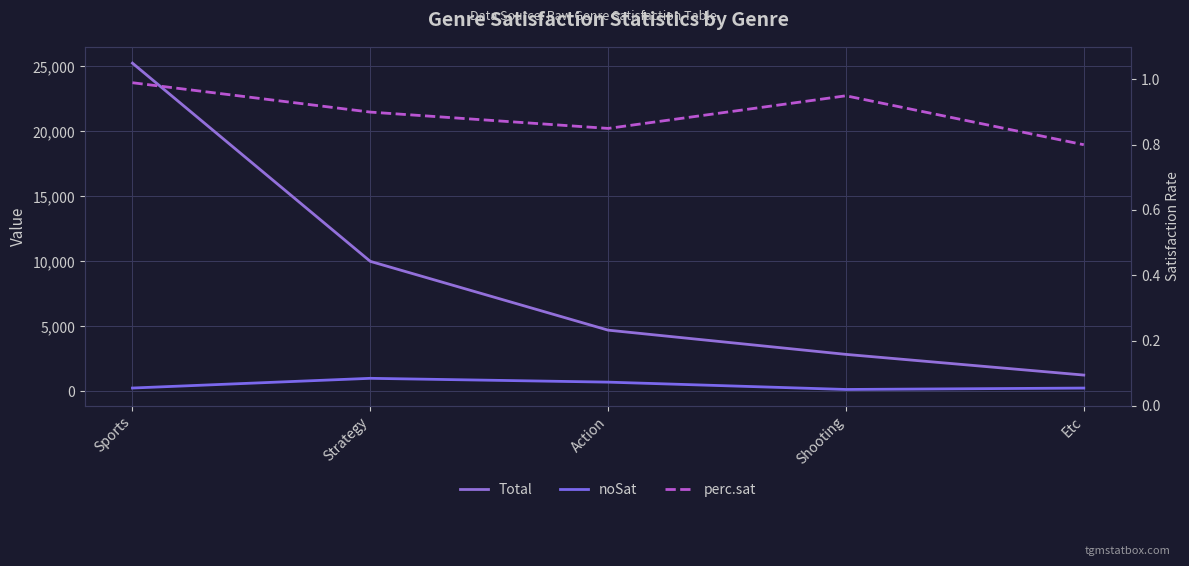

What is the value of the Total point at the 5th from the left?

1250.0